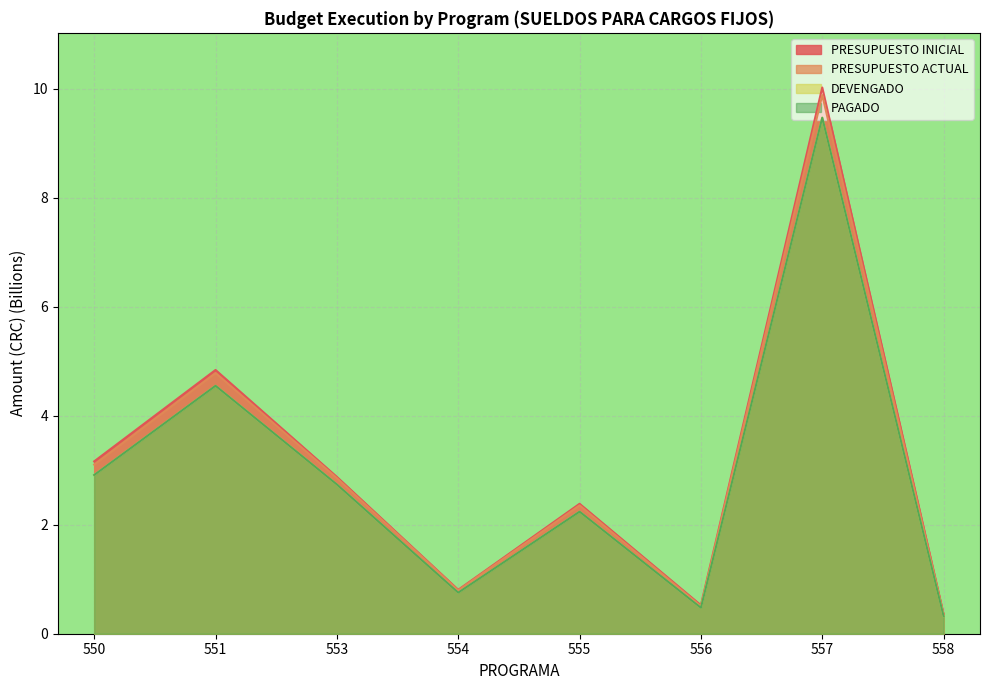

True or false: PAGADO and PRESUPUESTO INICIAL cross at least once.

False